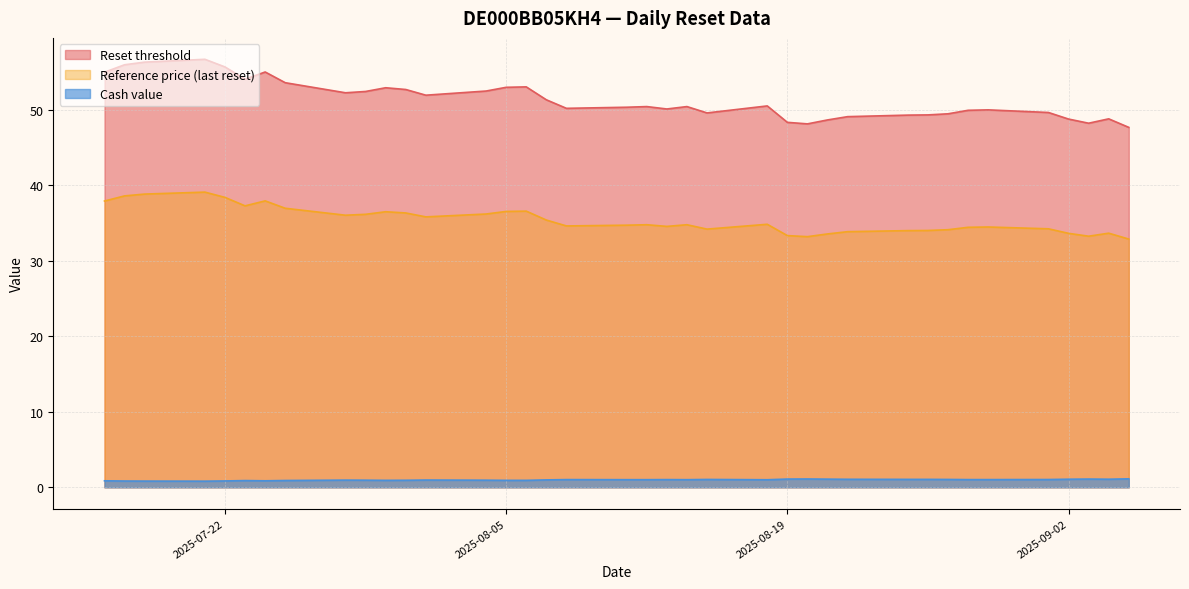

What is the maximum value shown in the chart?

56.7